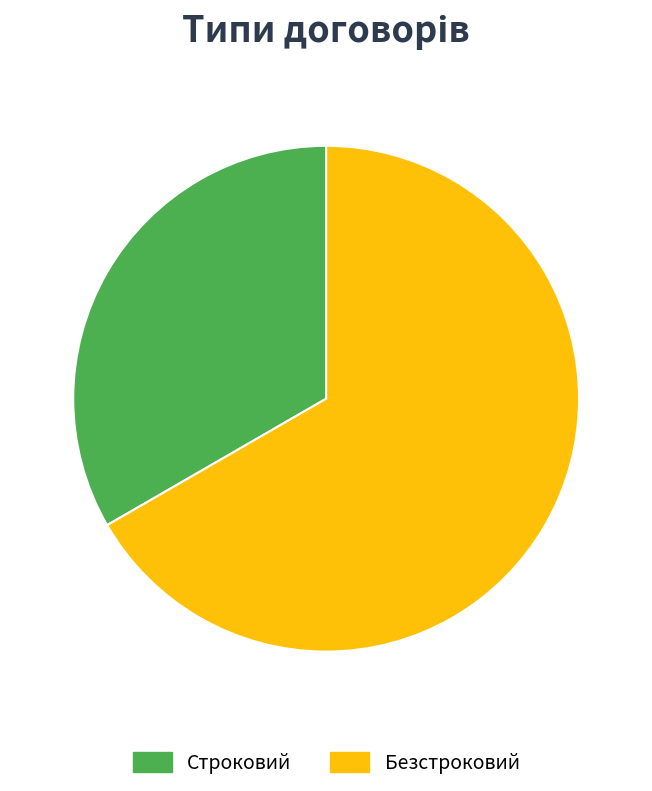

Count the number of slices in the pie.

2